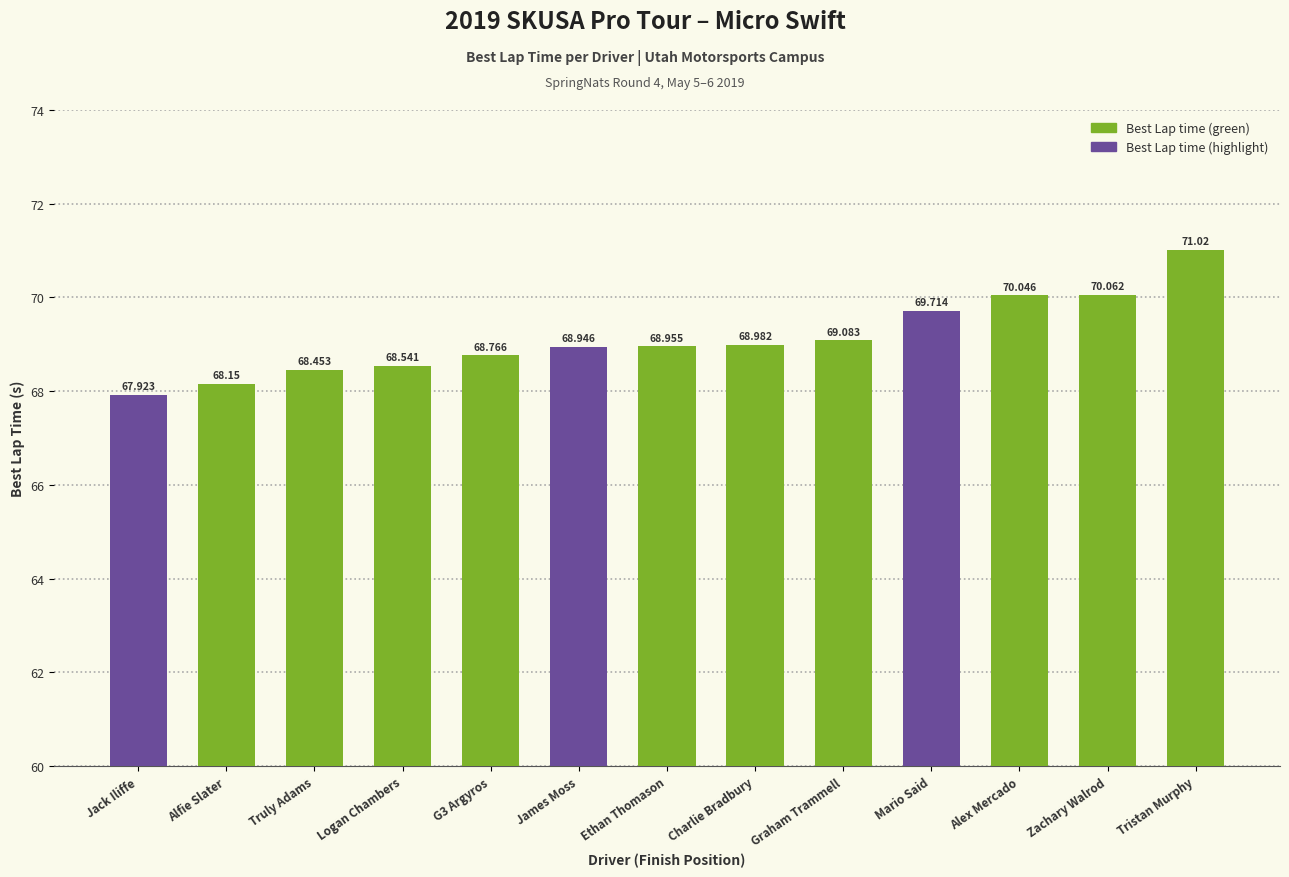

Are the bars horizontal?

No